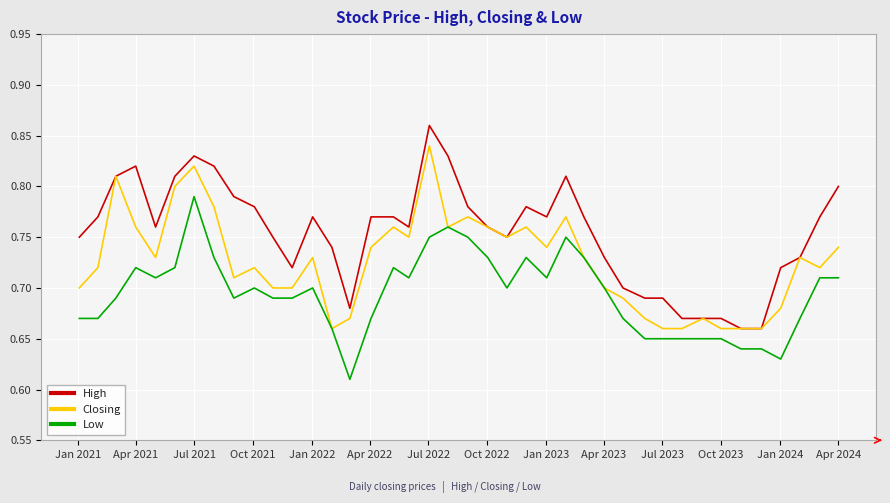

True or false: High and Low cross at least once.

False